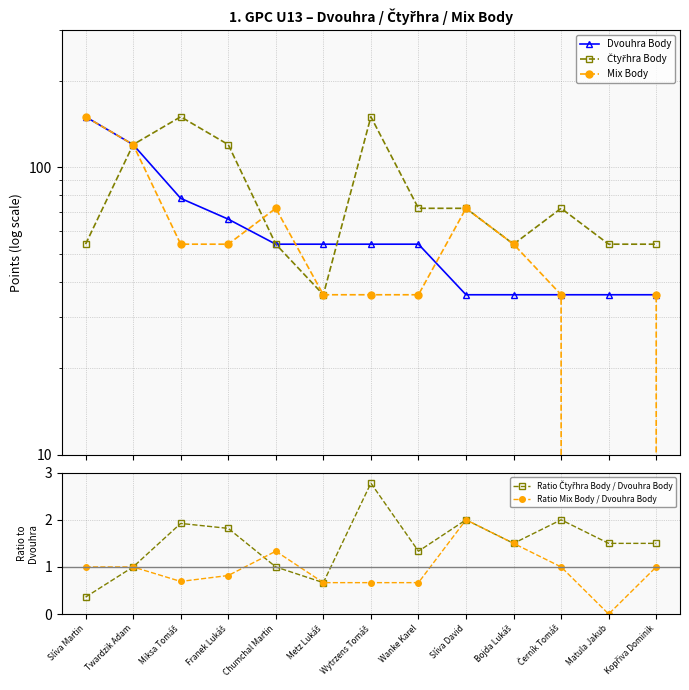

At which label does Ratio Čtyřhra Body / Dvouhra Body first exceed 1?

Miksa Tomáš